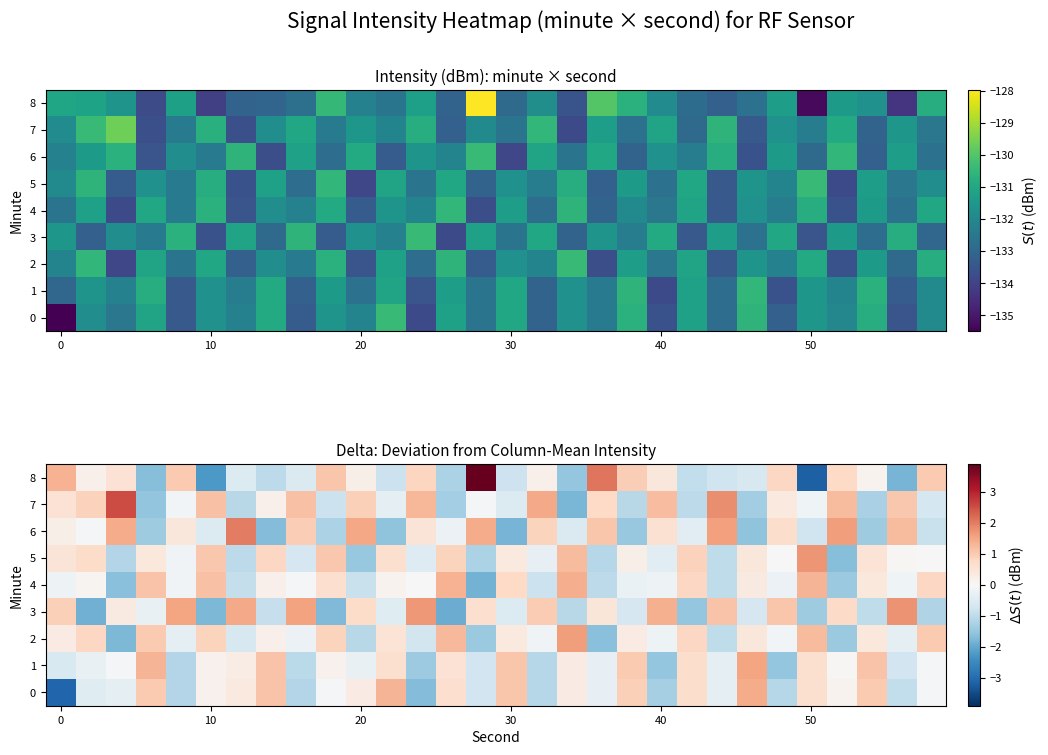

What is the smallest value displayed?

-3.2